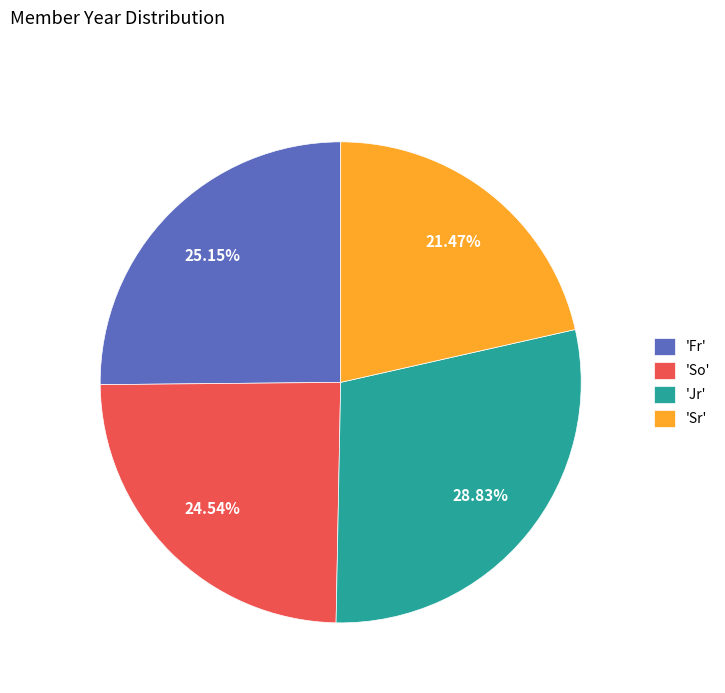

Do 'Sr' and 'So' together represent more than half of the pie?

No